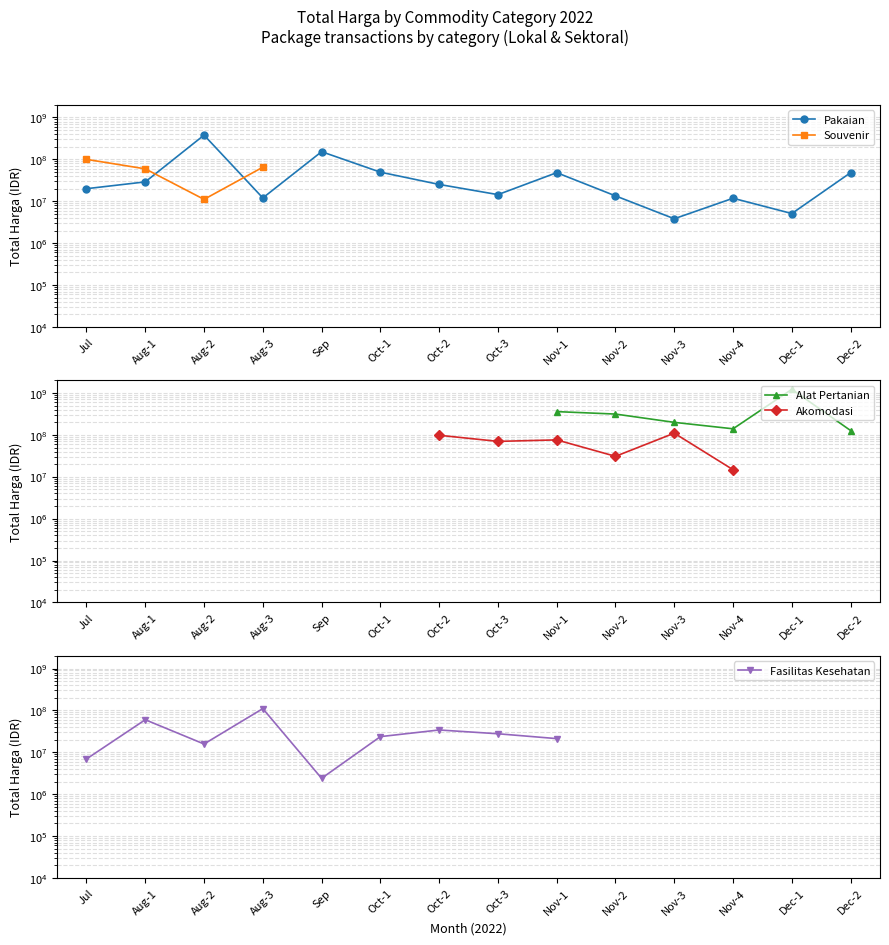

Where is Pakaian nearest to the value 191450000?

Sep